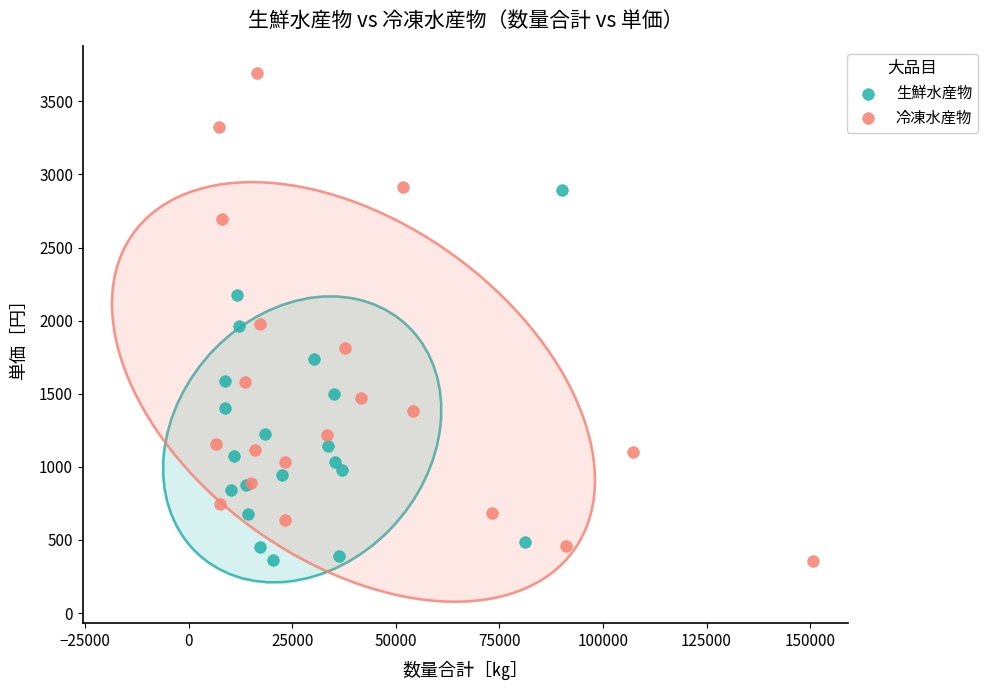

Which series contains the highest Y value?

冷凍水産物